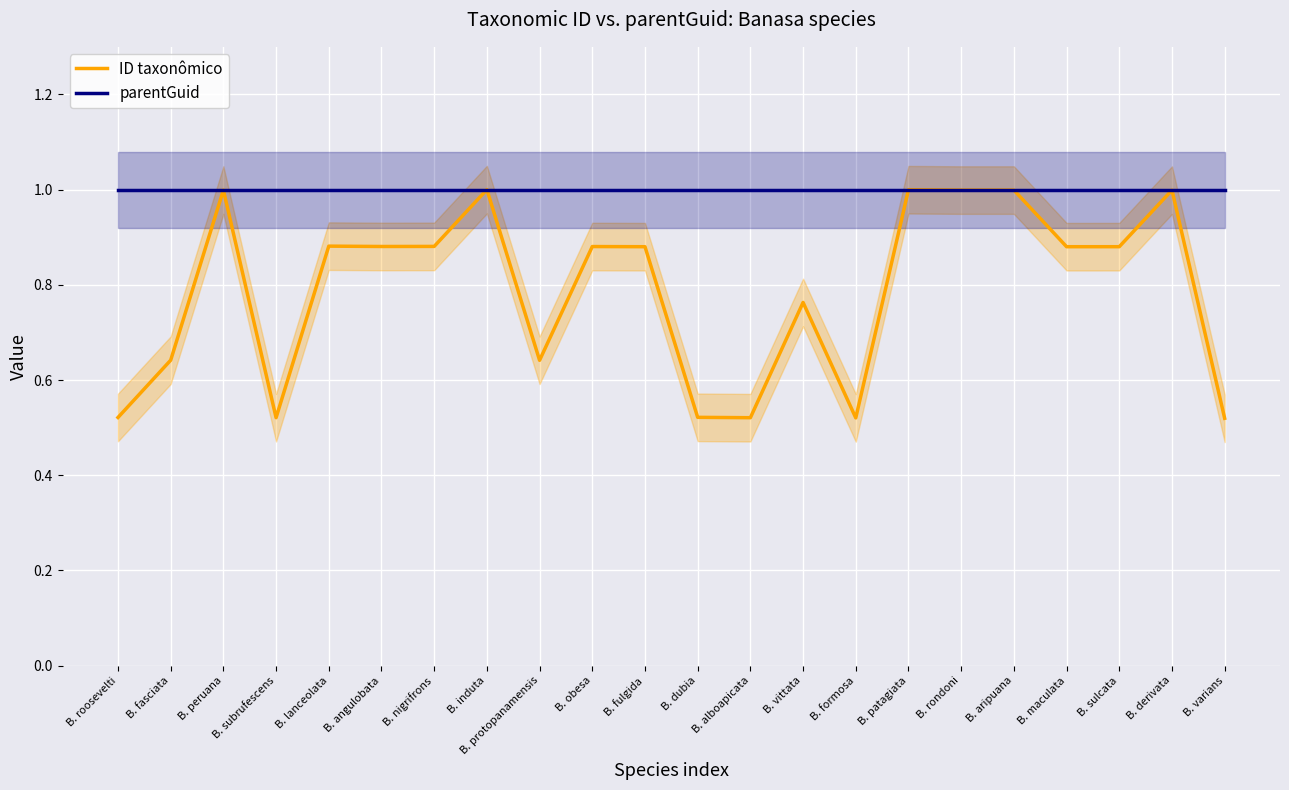

What is the difference between the maximum and second lowest values in the ID taxonômico series?

0.5